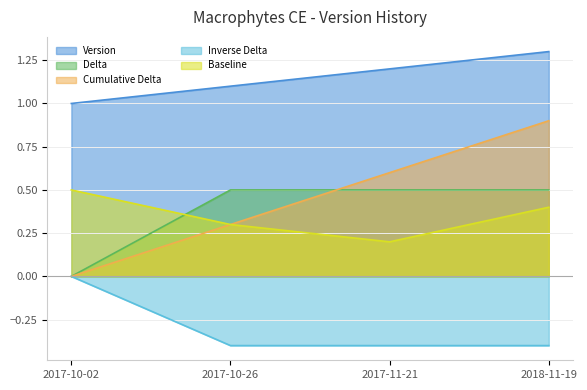

Approximately how many times larger is the value at 2017-11-21 compared to 2017-10-26?

1.1